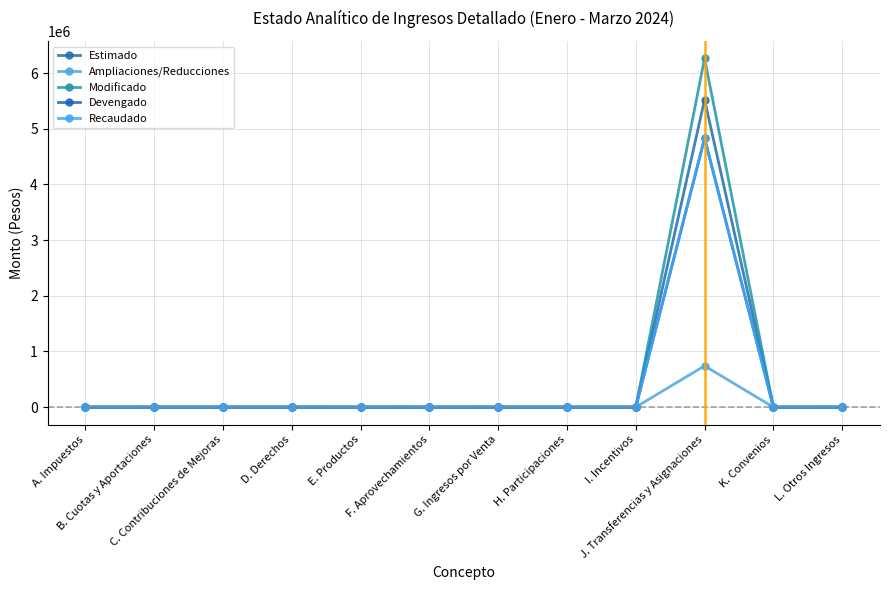

True or false: Recaudado and Estimado cross at least once.

False